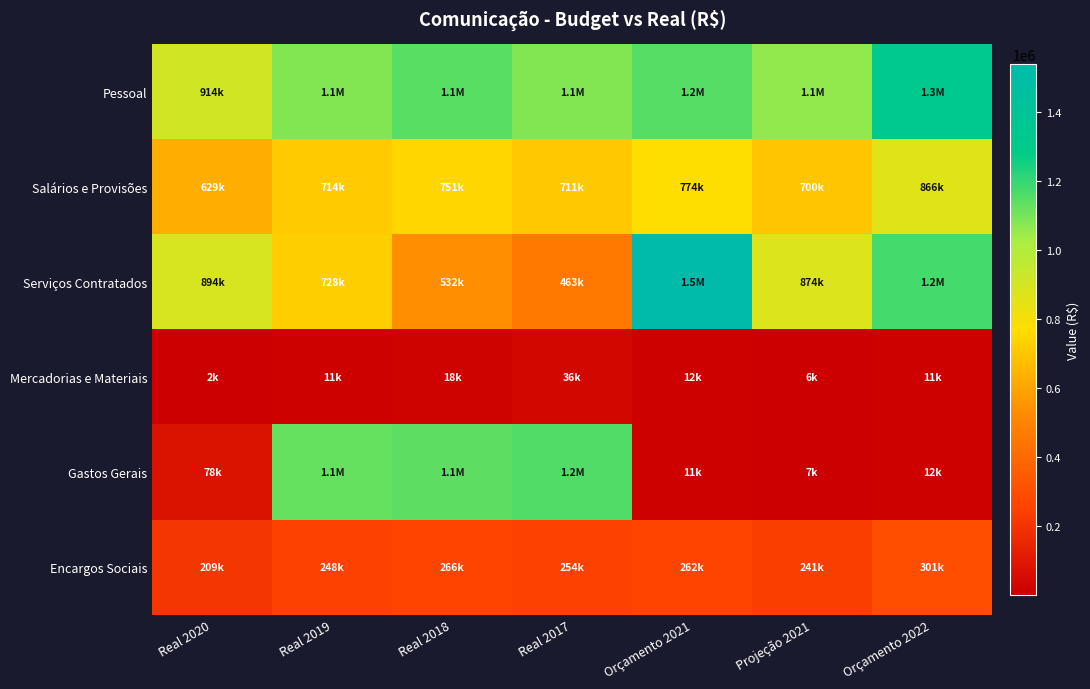

Rank the series at Orçamento 2021 from lowest to highest value.

Gastos Gerais, Mercadorias e Materiais, Encargos Sociais, Salários e Provisões, Pessoal, Serviços Contratados